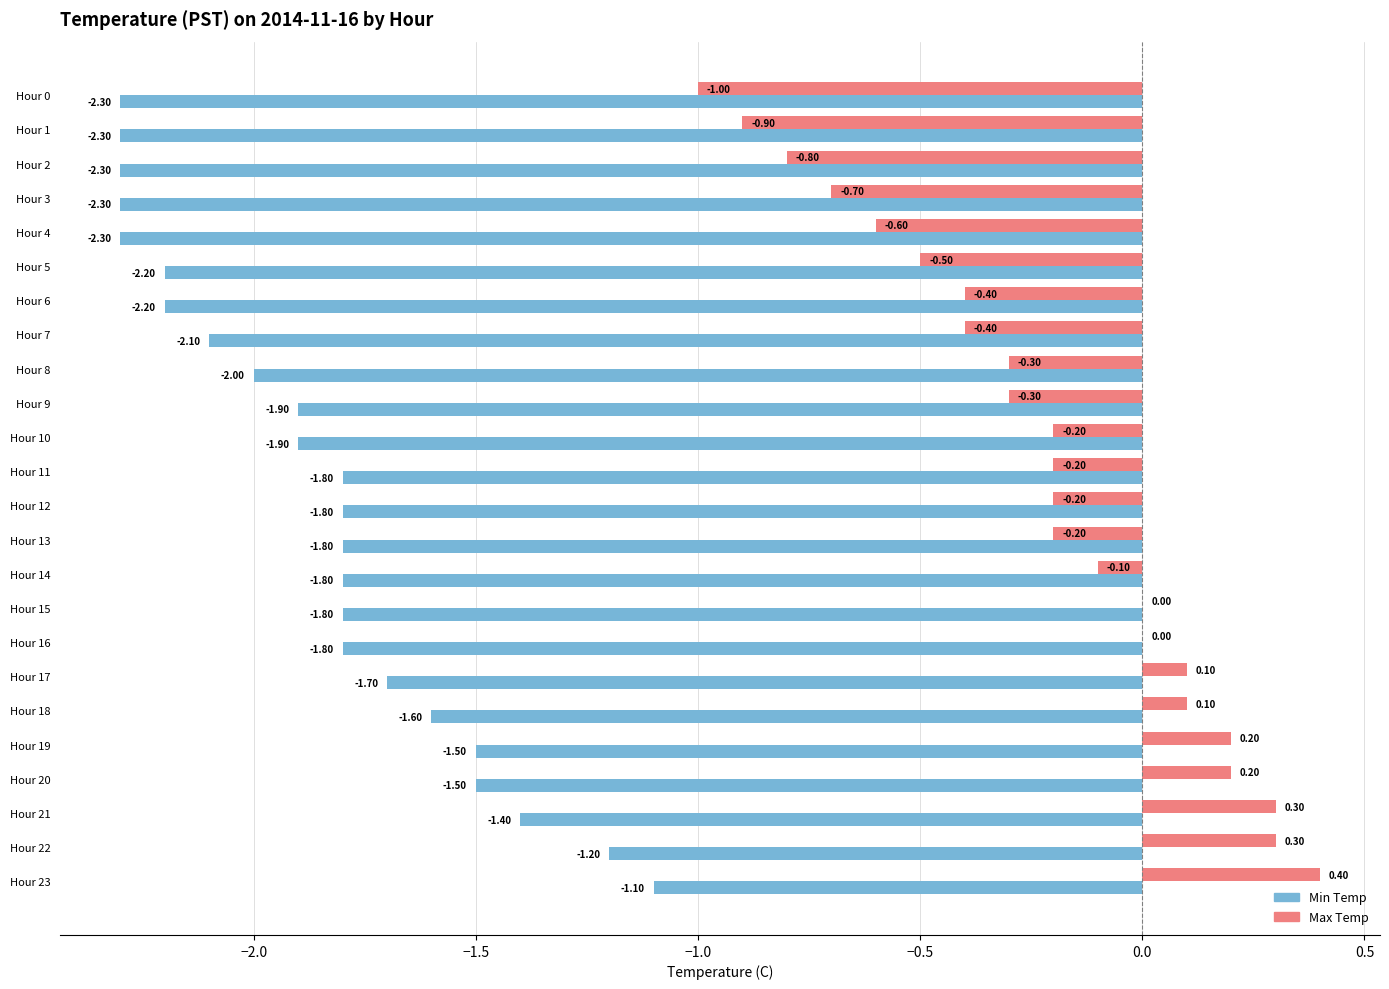

Count the number of data series in this chart.

2